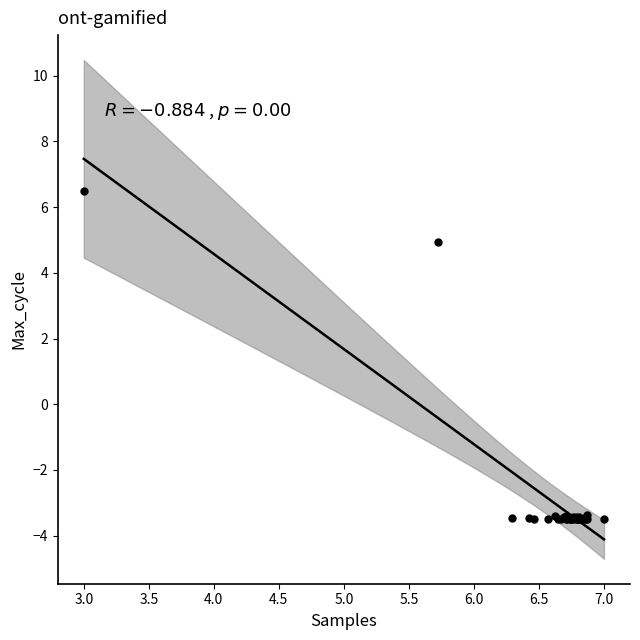

What Y value in the scatter plot is closest to 1?

4.9